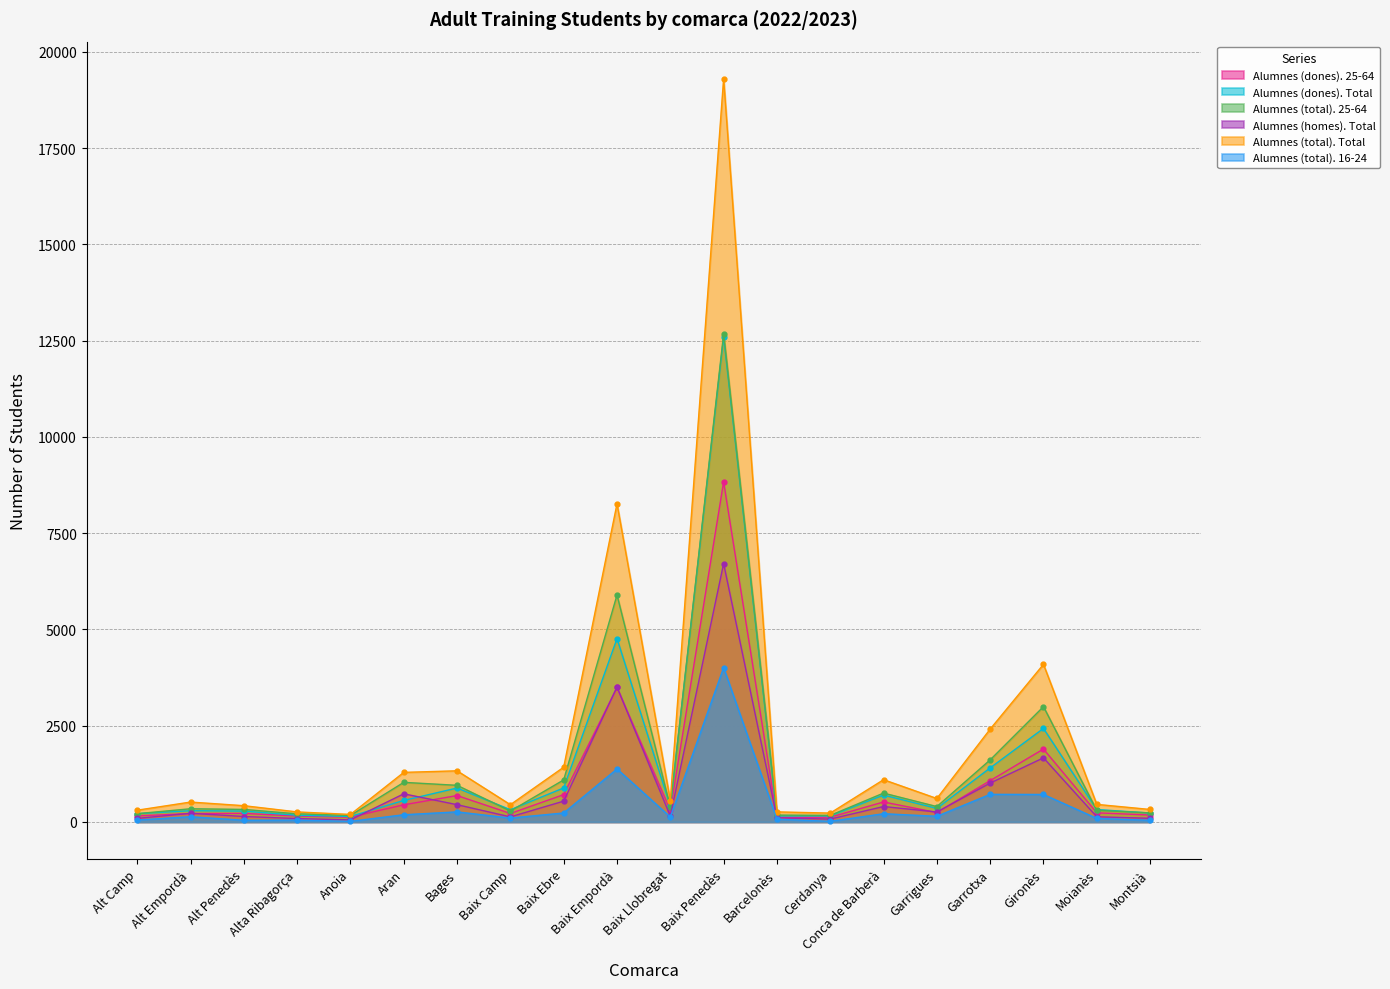

List the labels in order of Alumnes (total). 25-64 value, smallest first.

Anoia, Cerdanya, Barcelonès, Alta Ribagorça, Alt Camp, Montsià, Baix Camp, Moianès, Alt Penedès, Alt Empordà, Baix Llobregat, Garrigues, Conca de Barberà, Bages, Aran, Baix Ebre, Garrotxa, Gironès, Baix Empordà, Baix Penedès